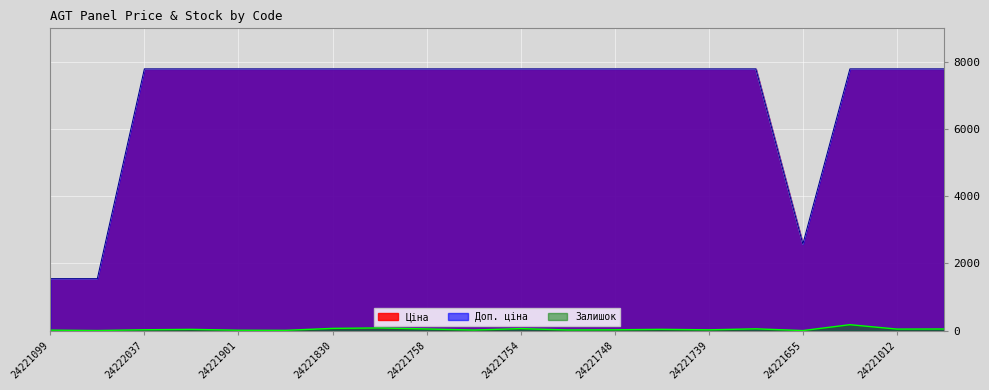

True or false: Ціна and Залишок cross at least once.

False